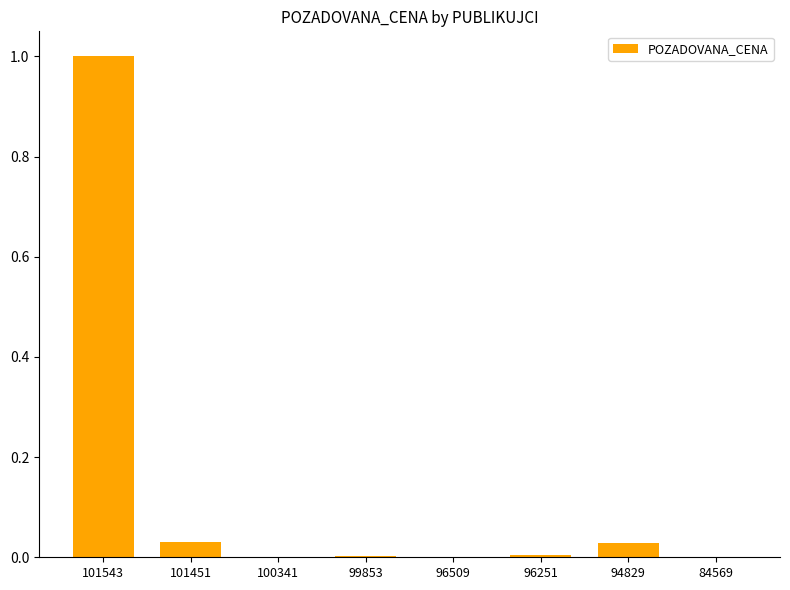

What is the change in value from 101543 to 101451?

-1.0